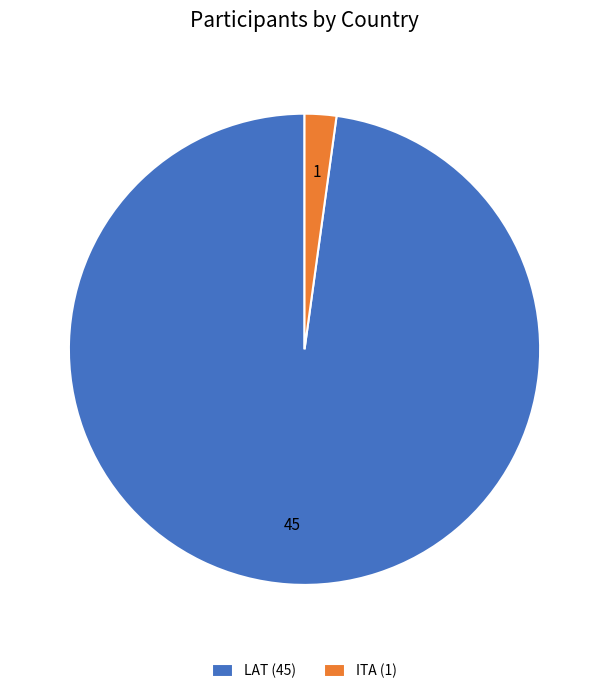

Is it true that ITA is 2% of the pie?

True